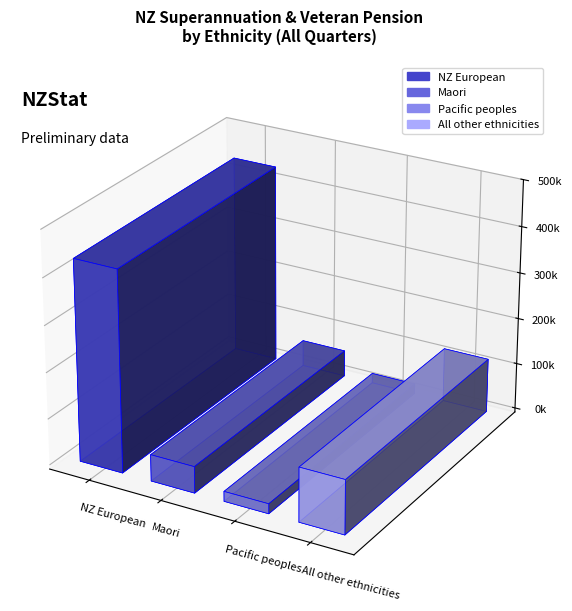

How many distinct data groups are displayed?

4